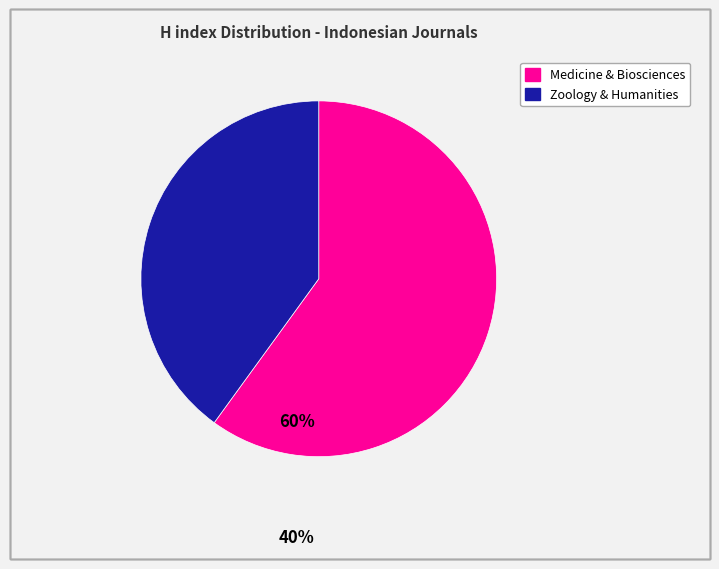

Is there any slice that represents more than half of the pie?

Yes